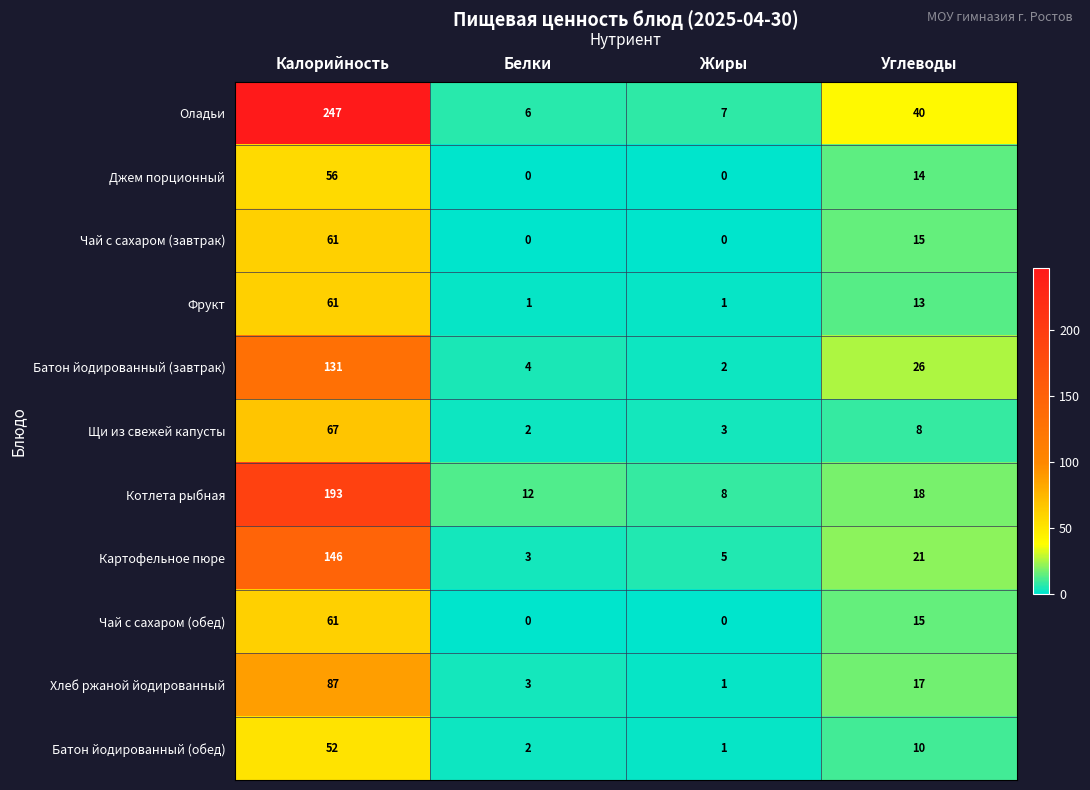

At which label does Котлета рыбная reach its peak?

Калорийность